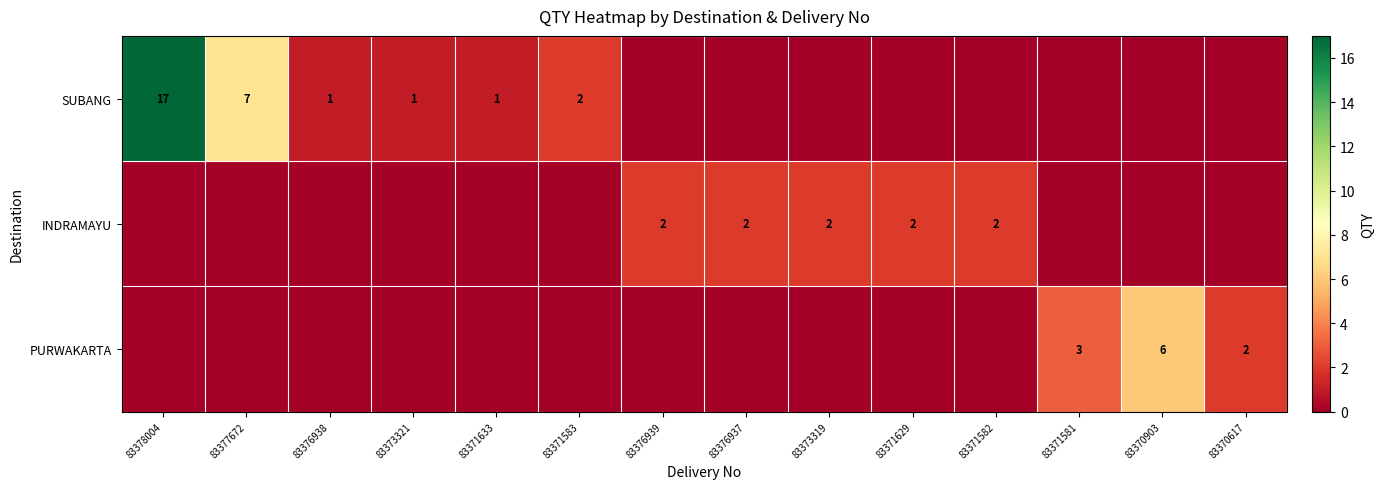

Is the value of PURWAKARTA at 83370903 greater than the value of INDRAMAYU at 83371582?

Yes